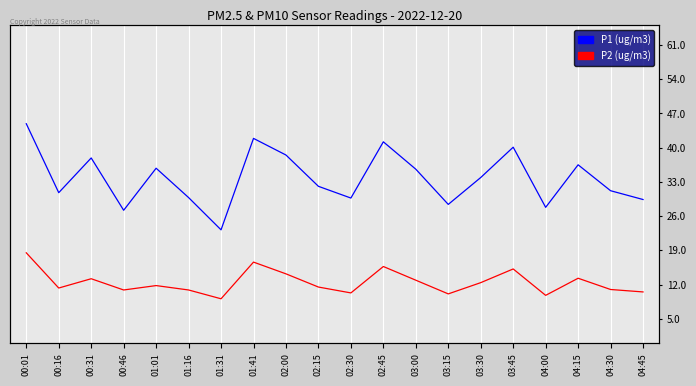

At which label is P2 (ug/m3) closest to 13?

03:00